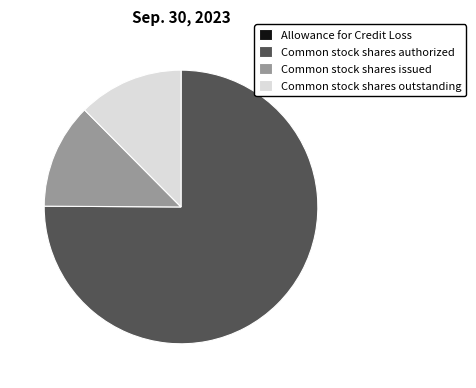

Which category has the biggest portion of the pie?

Common stock shares authorized